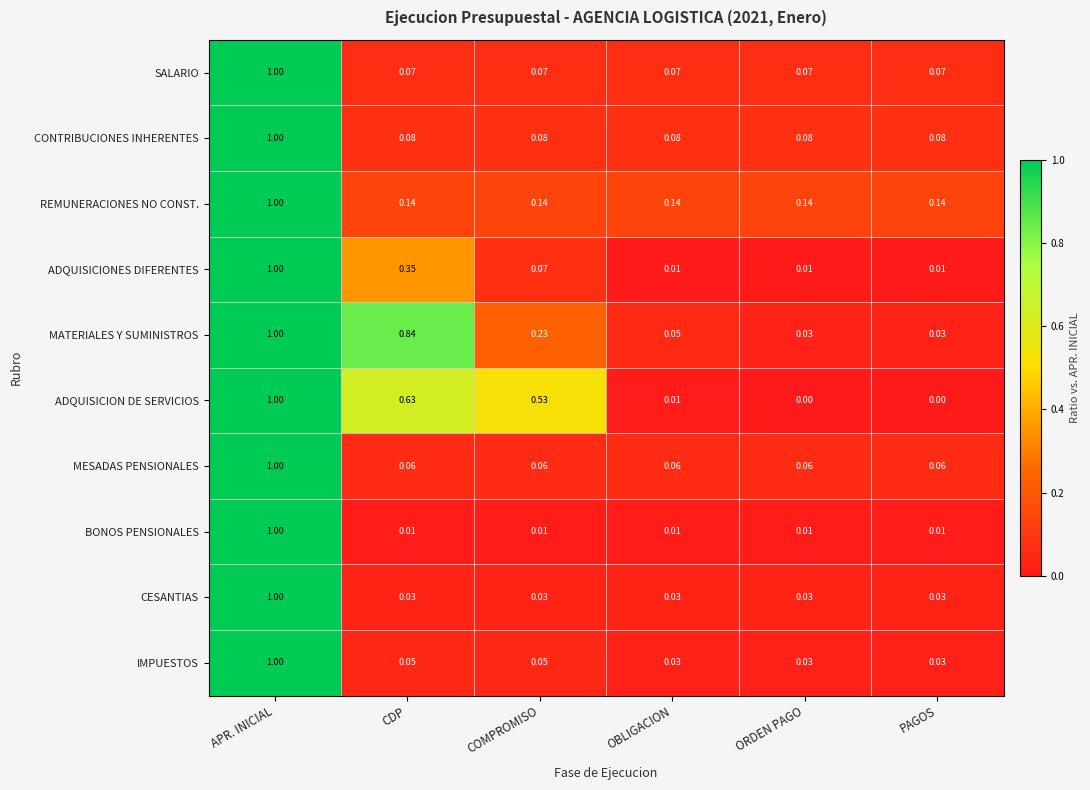

Which series changed the most between COMPROMISO and OBLIGACION?

ADQUISICION DE SERVICIOS